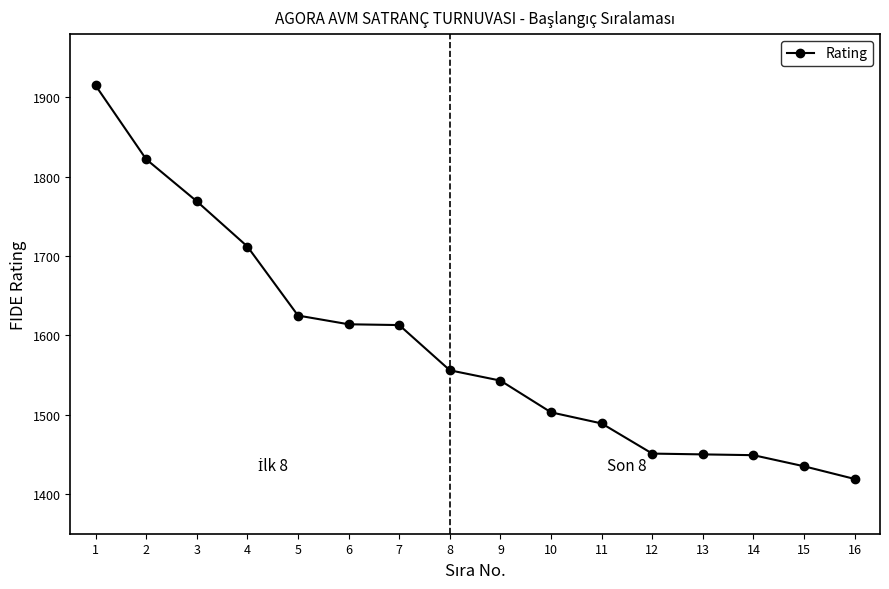

At which category does the chart reach its peak across all series?

1